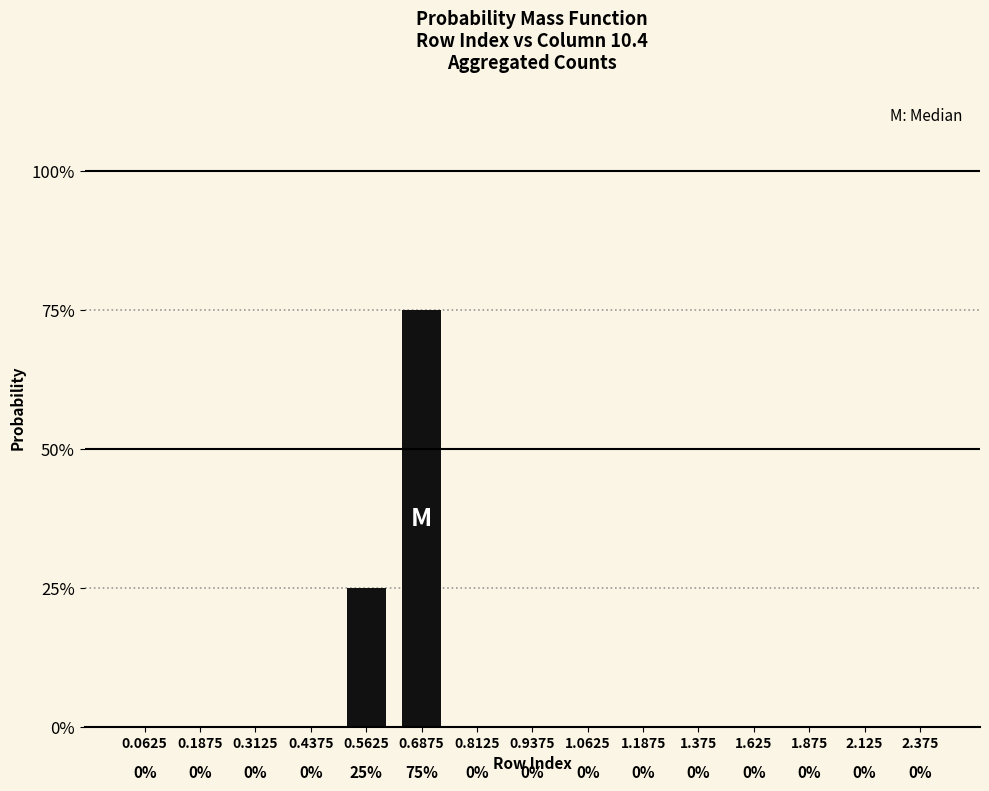

Is it true that the value at 2.375 is 0.5?

False